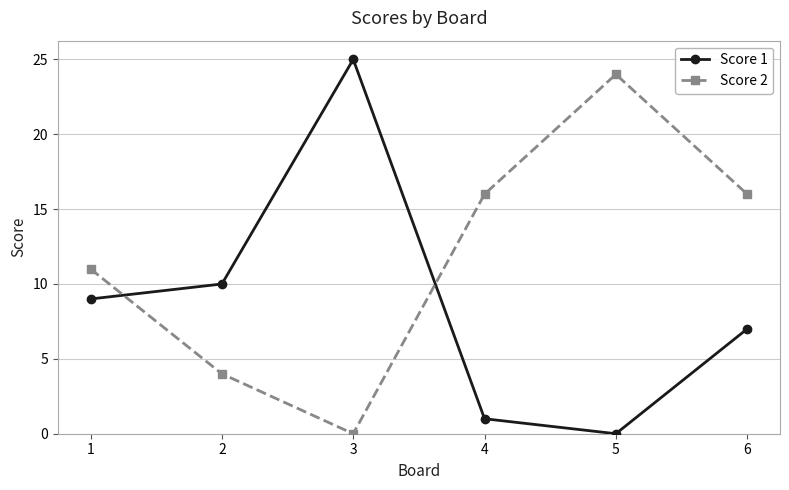

True or false: Score 2 has a value of 33 at 5.

False